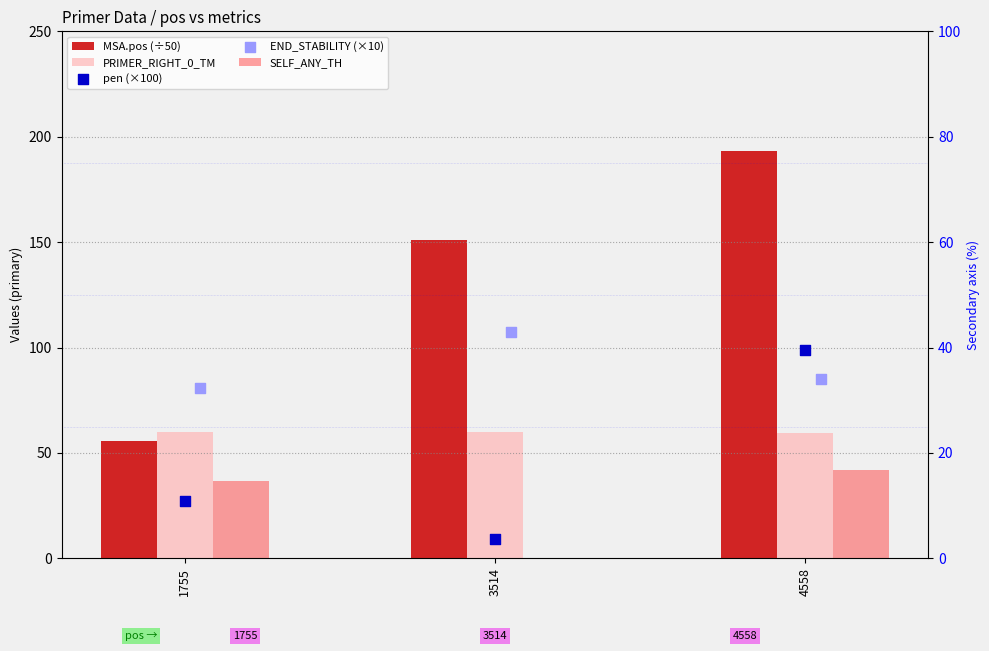

What is the total value across all series at 3514?

257.5